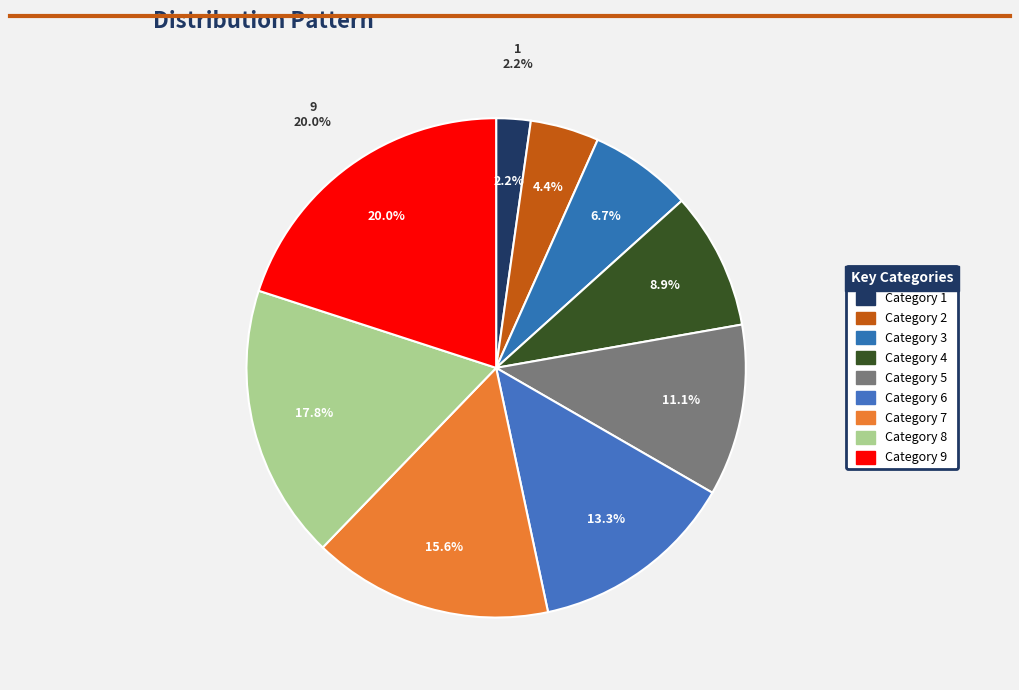

Is 1 the majority of the pie?

No